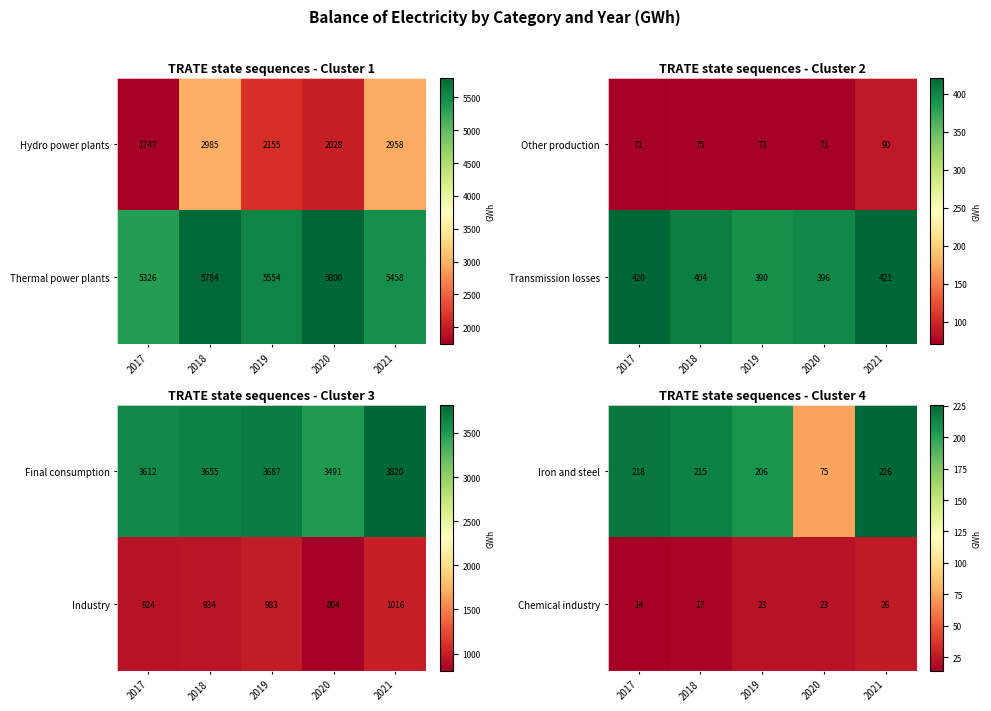

Where is Chemical industry nearest to the value 20?

2018